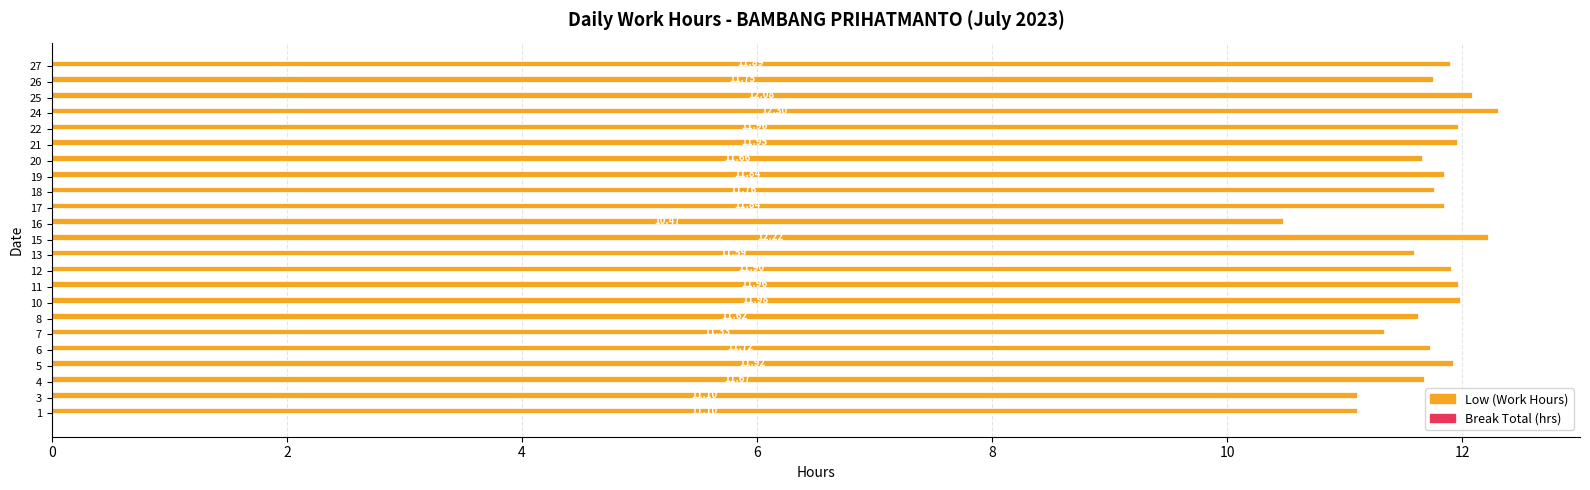

Approximately how many times larger is the value at 21 compared to 26?

1.0